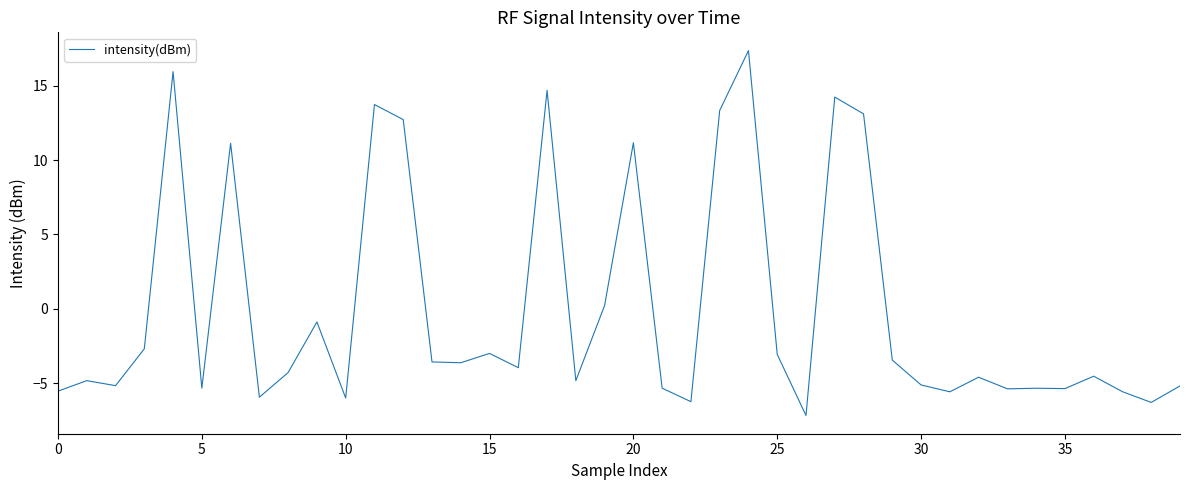

Does the chart have visible grid lines?

No